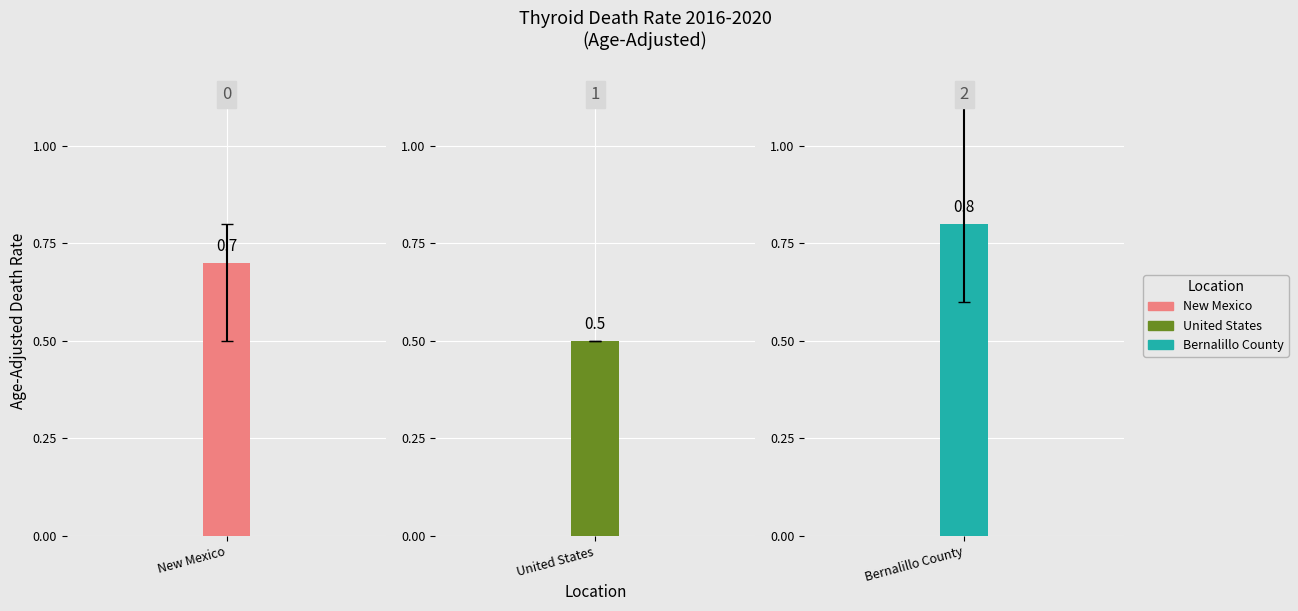

Which category has the highest value in the Age-Adjusted Death Rate series?

Bernalillo County